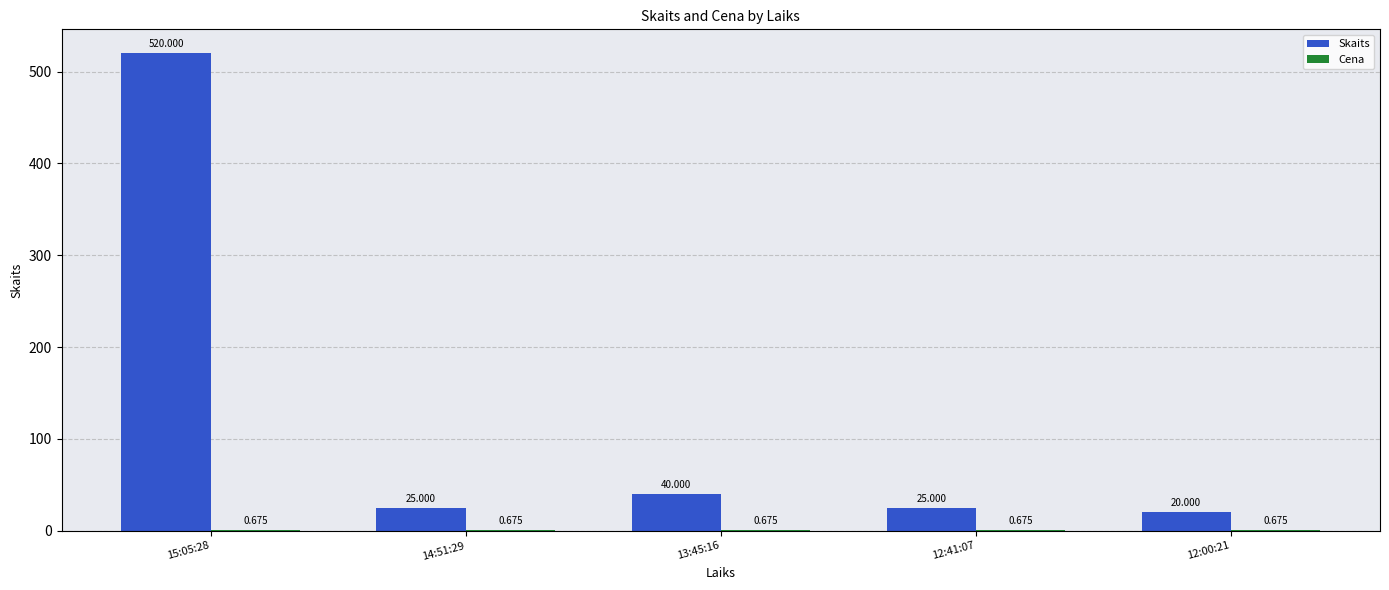

Which label corresponds to the largest value in the chart?

15:05:28